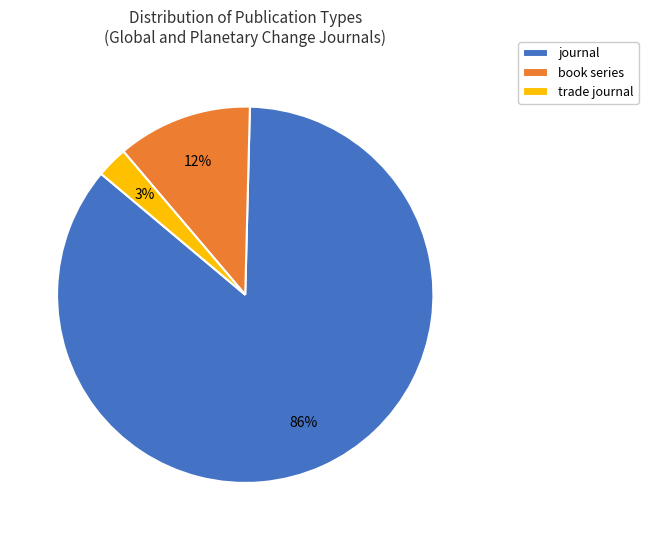

Which slice is the largest?

journal